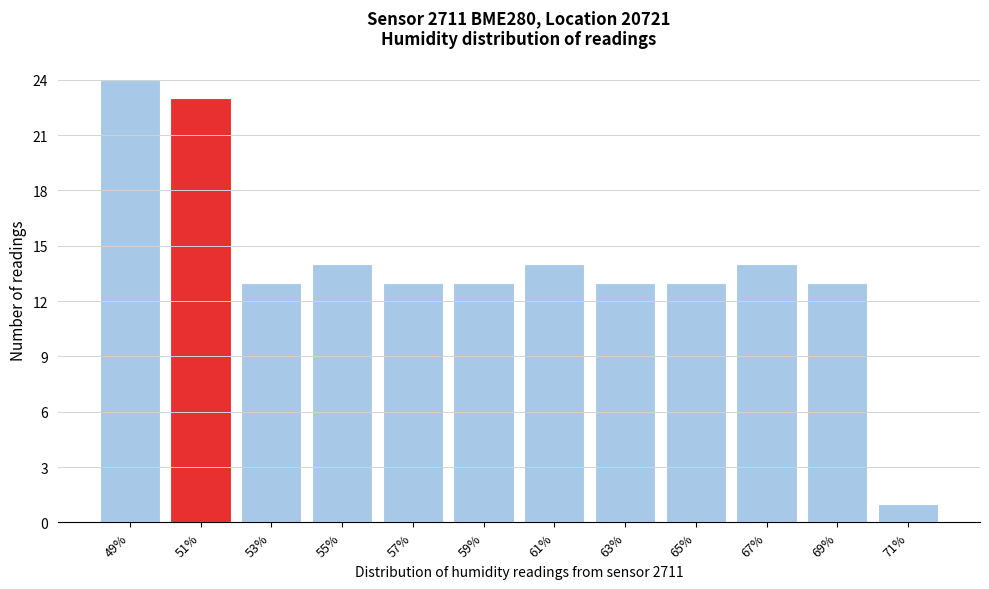

Reading right to left, what are all the values shown in this chart?

1	13	14	13	13	14	13	13	14	13	23	24